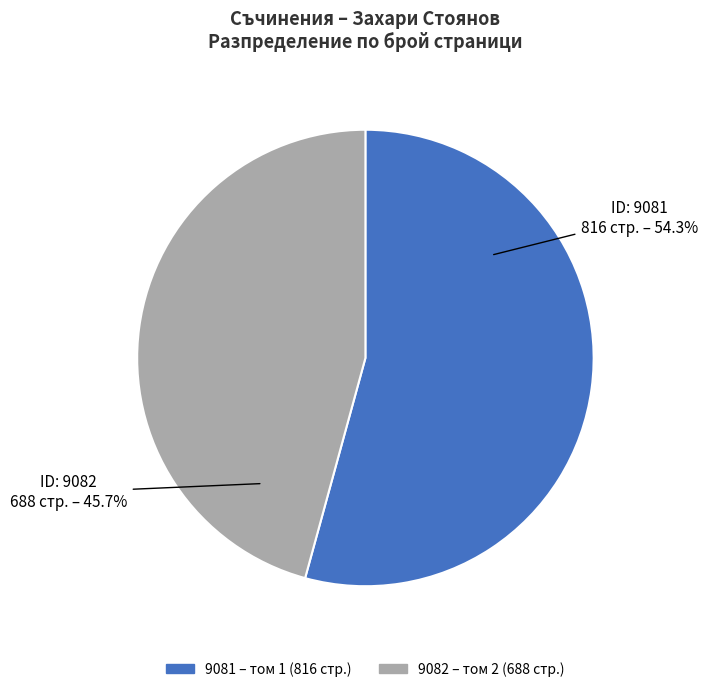

Which category has the biggest portion of the pie?

9081